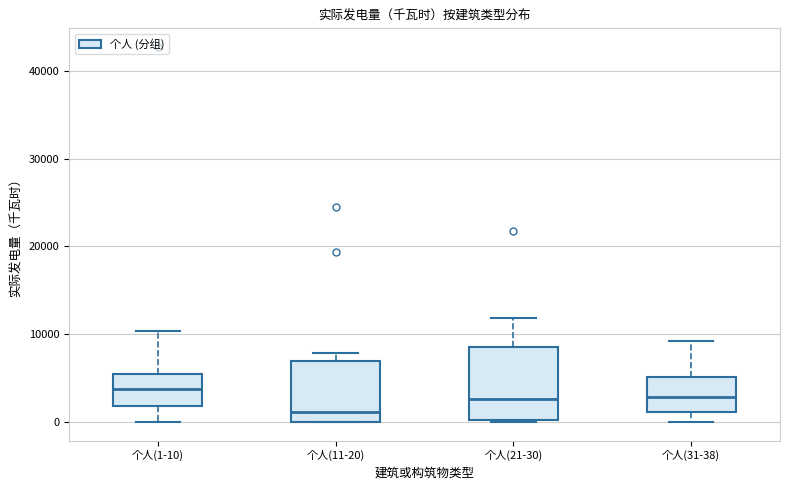

Where is the upper edge of the box for 个人(11-20) on the y-axis? The values are not printed on the chart, so give them approximately, as read against the axis.

7000